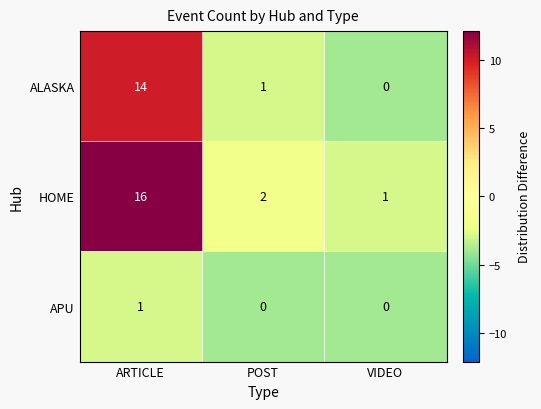

At which label does HOME first exceed 2?

ARTICLE